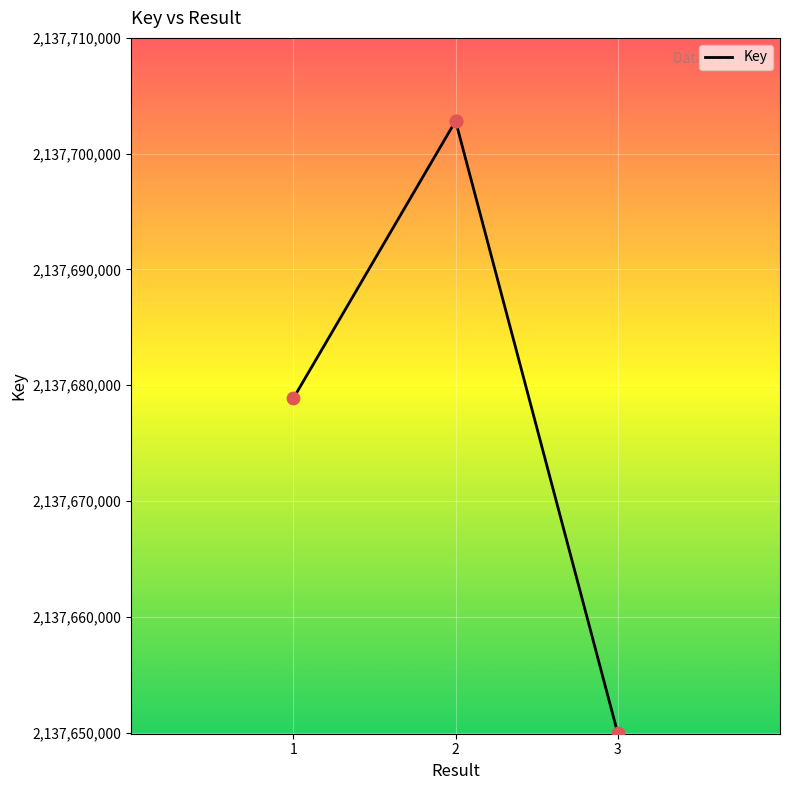

Approximately how many times larger is the value at 2 compared to 3?

1.0